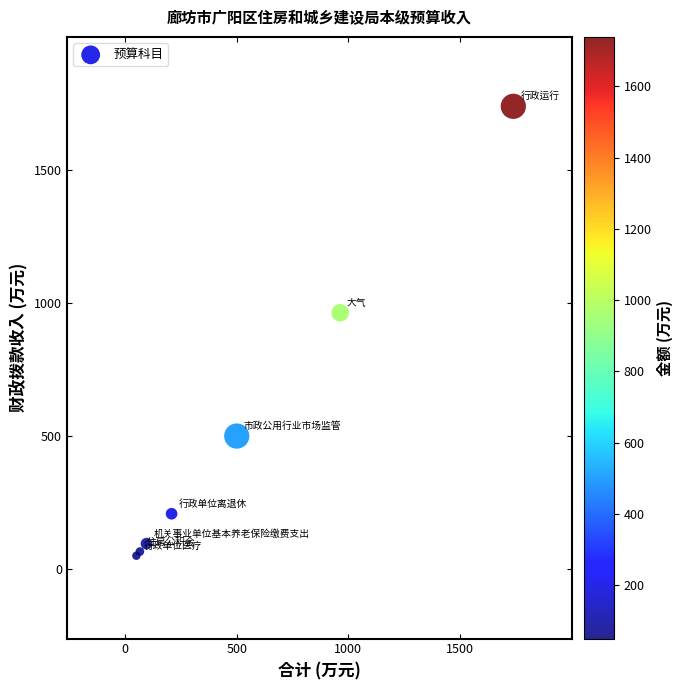

What Y value in the scatter plot is closest to 894?

963.0